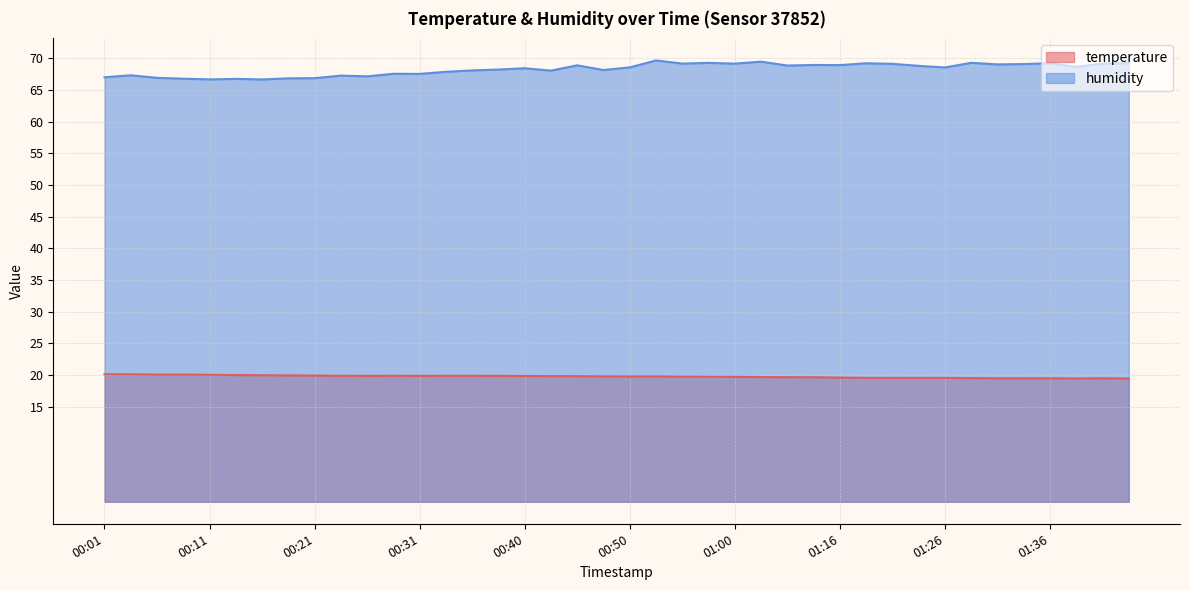

How many data points does each series have?

40